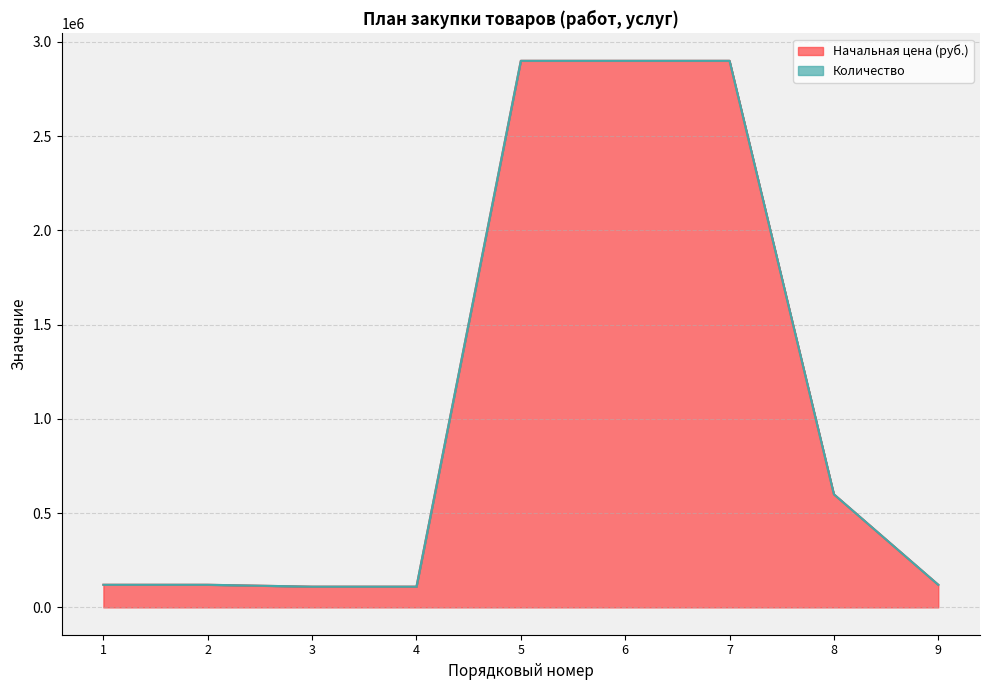

At which label does Начальная цена (руб.) (line) first exceed 120000?

5